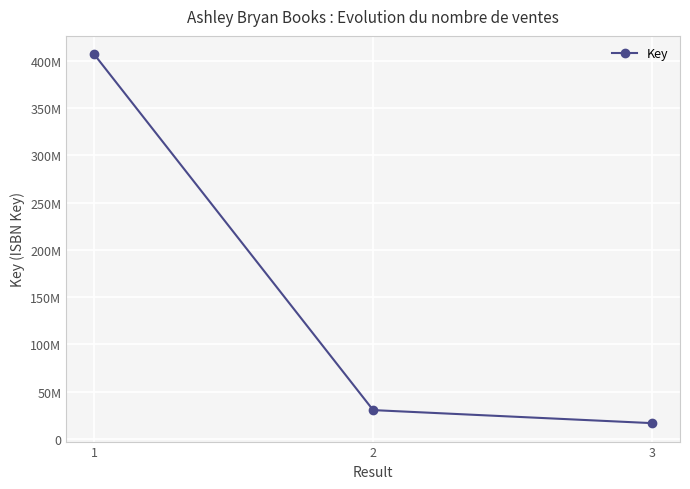

What is the change in value from 2 to 3?

-13802923